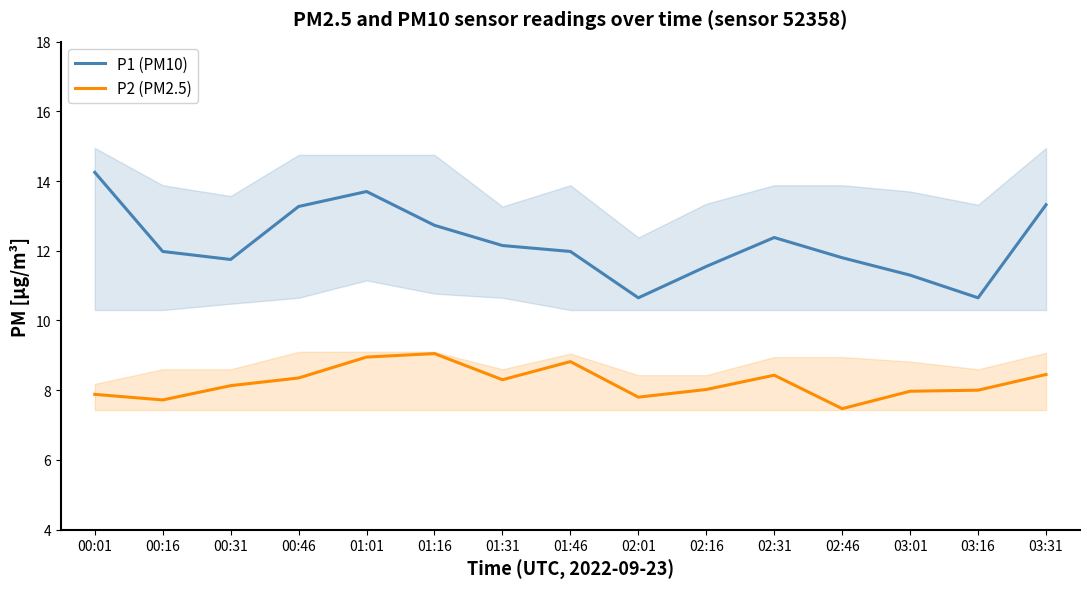

What is the total value across all series at 01:01?

22.6